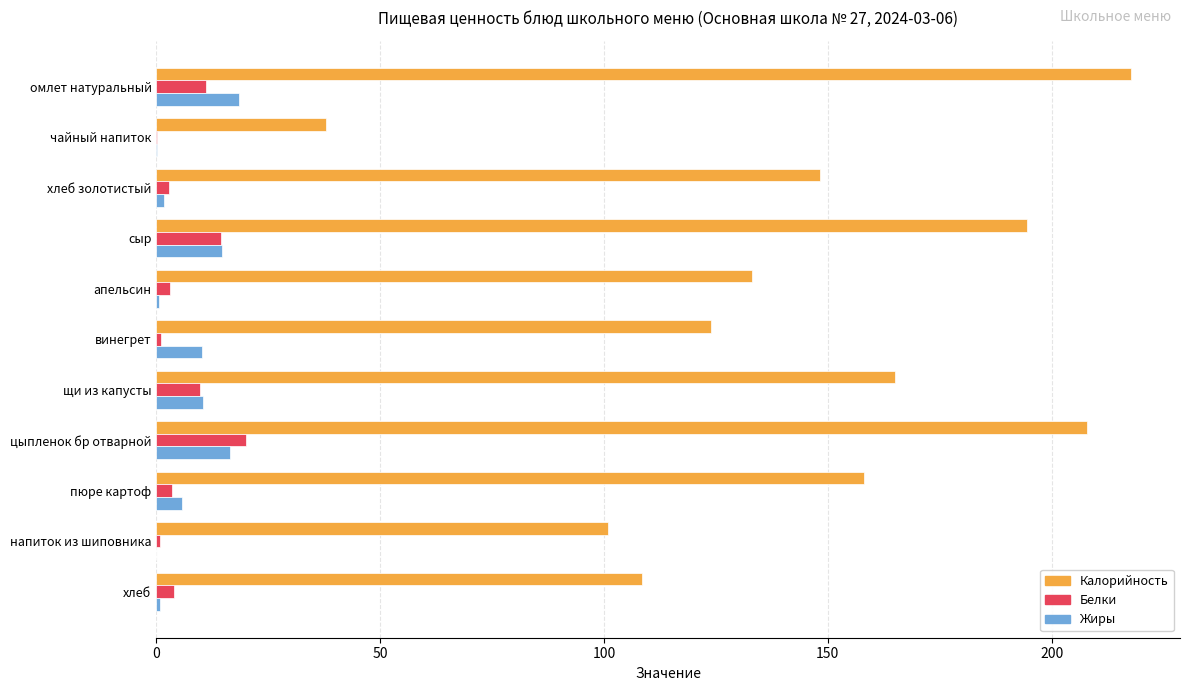

Is the value of Белки at чайный напиток greater than the value of Калорийность at сыр?

No